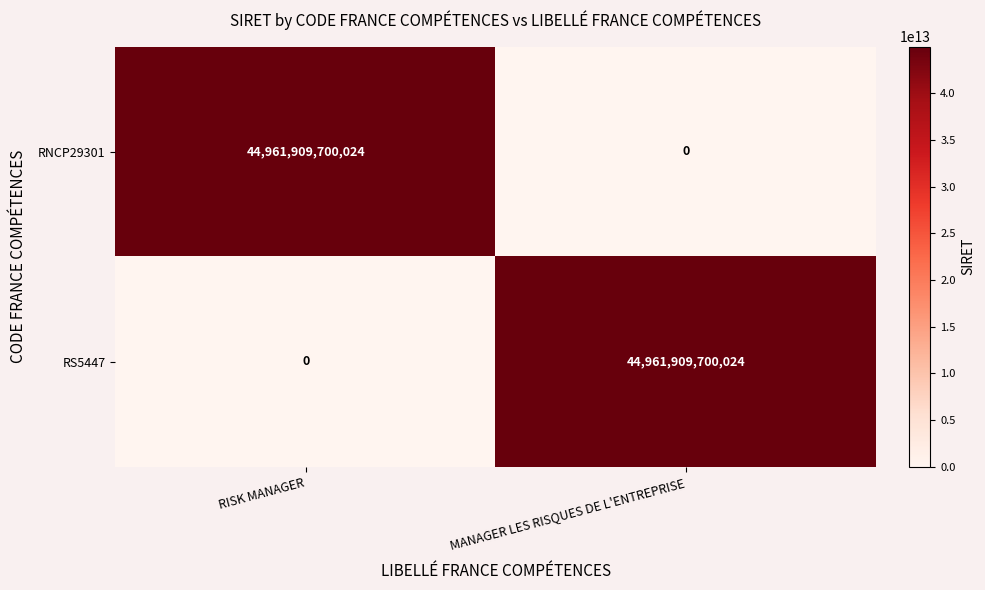

List the labels in order of RNCP29301 value, smallest first.

MANAGER LES RISQUES DE L'ENTREPRISE, RISK MANAGER